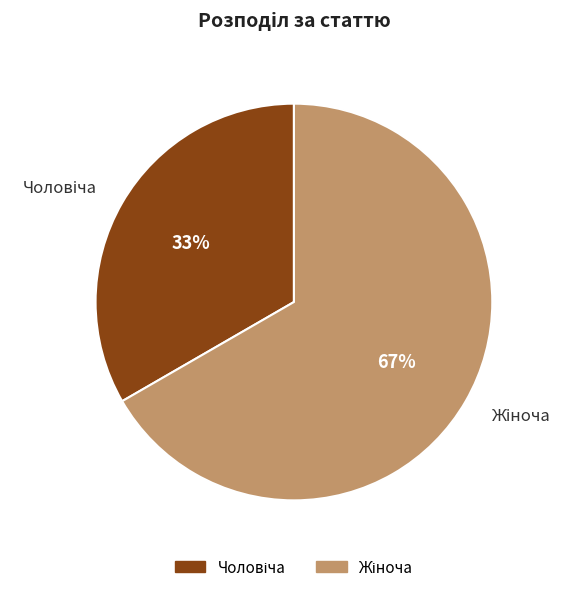

How many slices are in this pie chart?

2